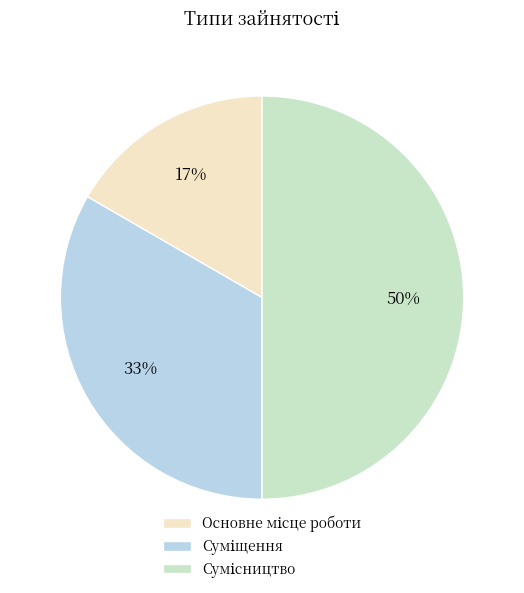

Count the number of slices in the pie.

3